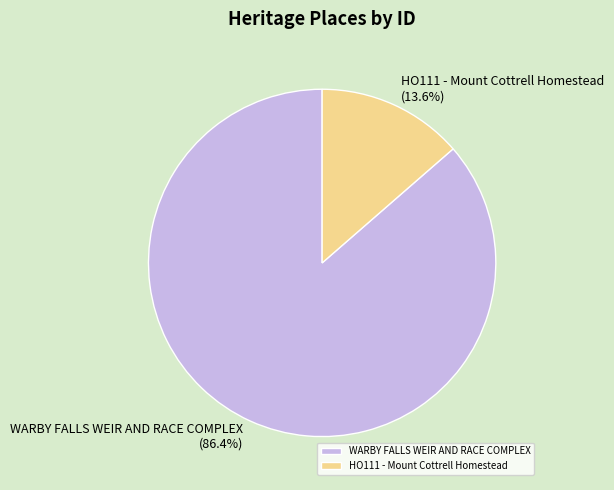

Do HO111 - Mount Cottrell Homestead and WARBY FALLS WEIR AND RACE COMPLEX together represent more than half of the pie?

Yes